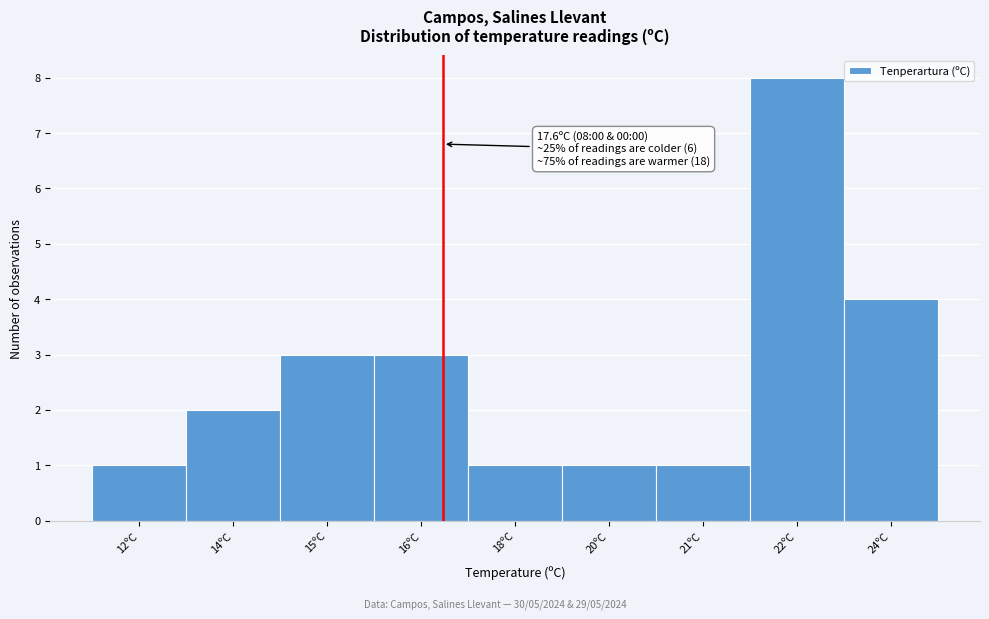

Reading right to left, list all the values displayed in this chart.

4	8	1	1	1	3	3	2	1